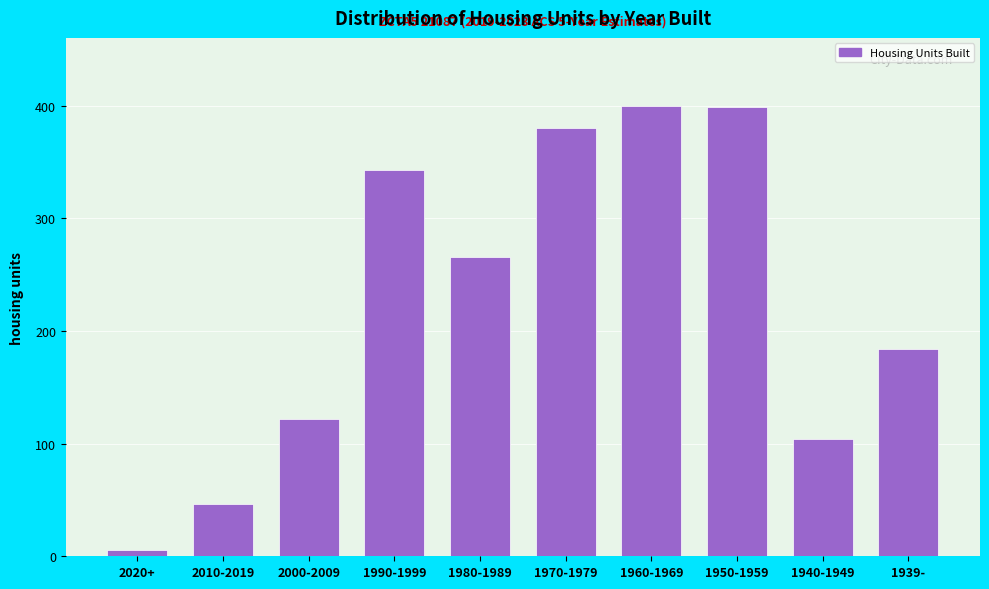

What is the difference between the second highest and second lowest values?

353